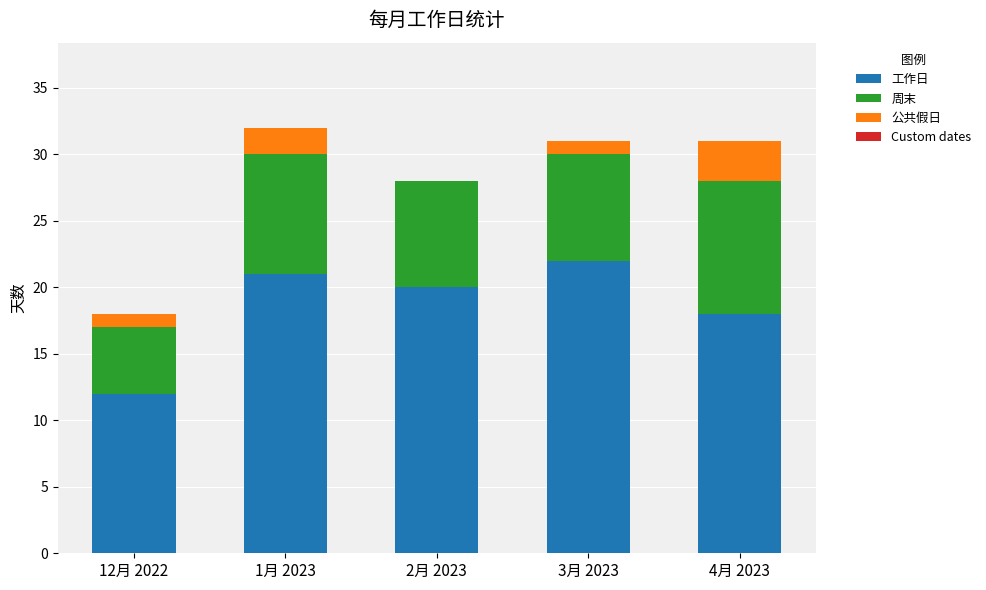

The value of 工作日 at 2月 2023 is 6. True or false?

False